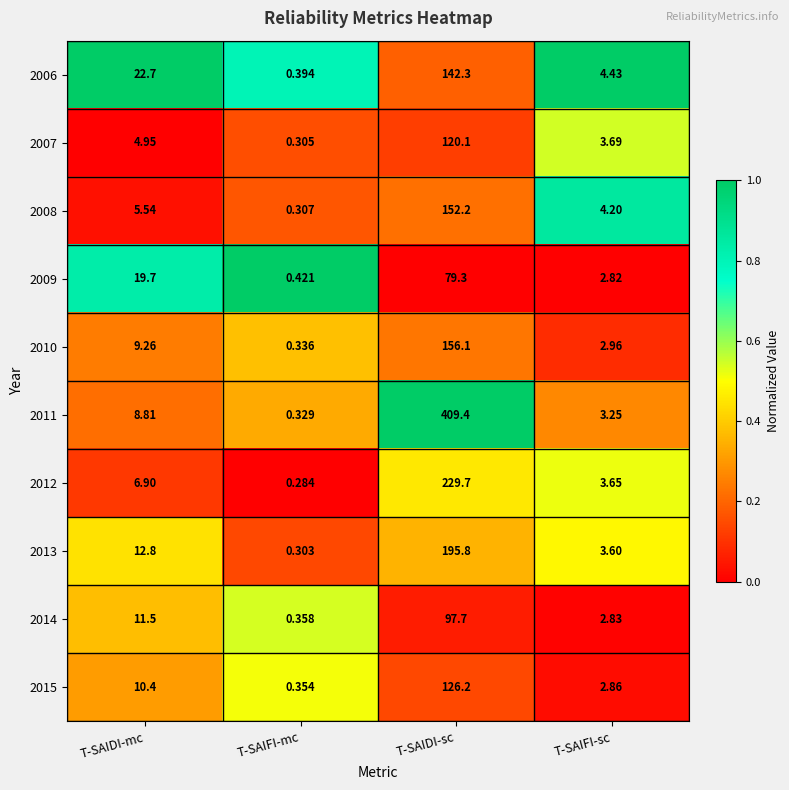

Is the value of 2006 at T-SAIFI-sc greater than the value of 2008 at T-SAIDI-sc?

No